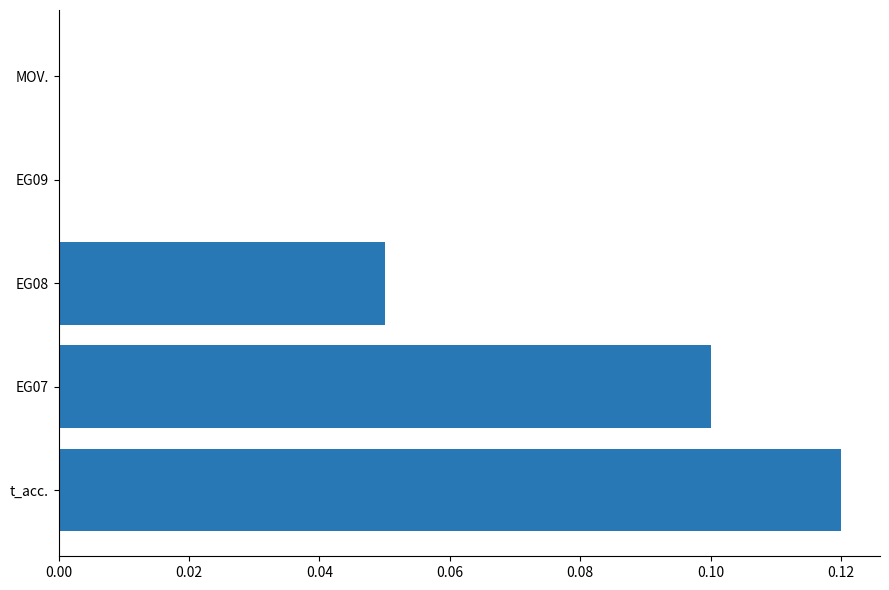

What is the sum of all values?

0.3